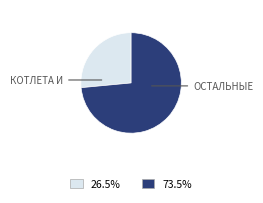

Is there a majority slice in this chart?

Yes